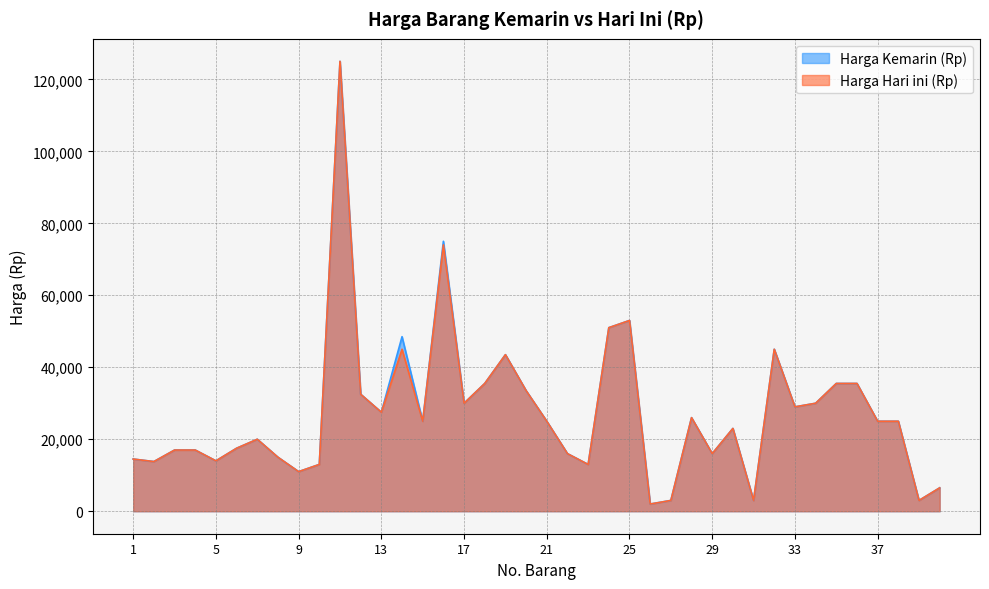

At how many categories does at least one series exceed 98712?

1